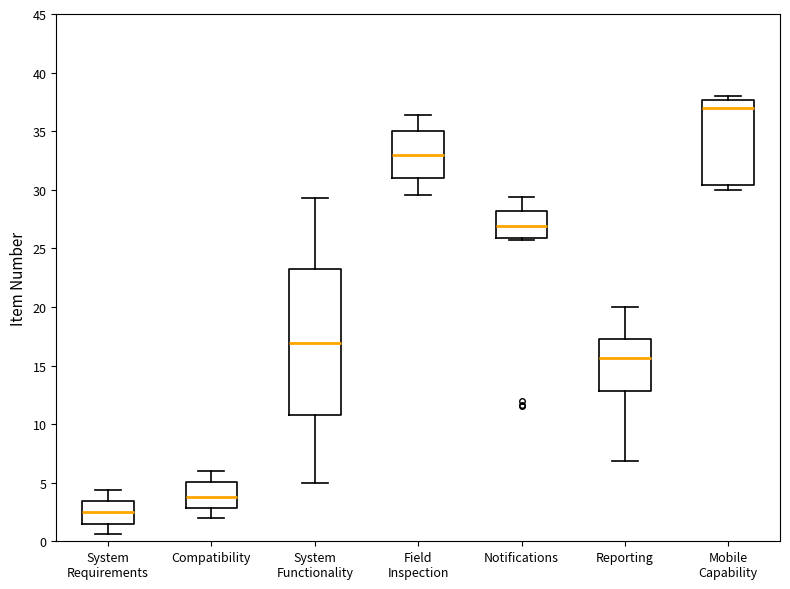

Reading left to right, transcribe this box plot: for each box, give where its median line is, the range the box spans, and where its two whiskers end, as read against the y-axis. The values are not printed on the chart, so give them approximately, as read against the axis.

System Requirements: median 2.5, box 1.5 to 3.5, whiskers 0.5 to 4.5
Compatibility: median 4.0, box 3.0 to 5.0, whiskers 2.0 to 6.0
System Functionality: median 17.0, box 11.0 to 23.0, whiskers 5.0 to 29.5
Field Inspection: median 33.0, box 31.0 to 35.0, whiskers 29.5 to 36.5
Notifications: median 27.0, box 26.0 to 28.0, whiskers 25.5 to 29.5
Reporting: median 15.5, box 13.0 to 17.0, whiskers 7.0 to 20.0
Mobile Capability: median 37.0, box 30.5 to 37.5, whiskers 30.0 to 38.0